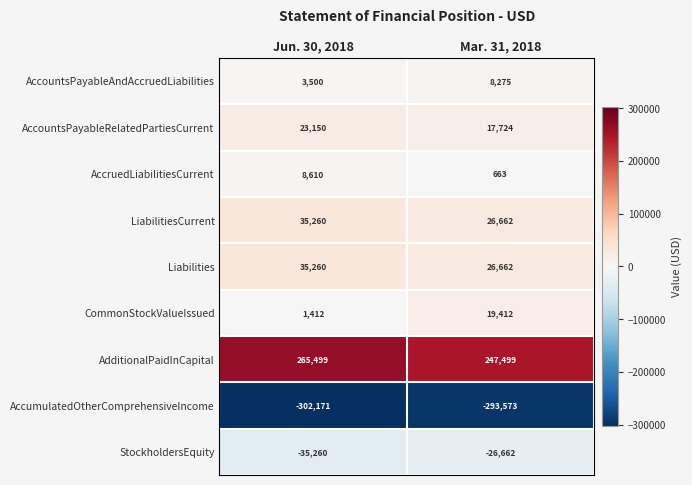

Reading left to right, transcribe all the data shown in this chart.

AccountsPayableAndAccruedLiabilities: Jun. 30, 2018=3500	Mar. 31, 2018=8275
AccountsPayableRelatedPartiesCurrent: Jun. 30, 2018=23150	Mar. 31, 2018=17724
AccruedLiabilitiesCurrent: Jun. 30, 2018=8610	Mar. 31, 2018=663
LiabilitiesCurrent: Jun. 30, 2018=35260	Mar. 31, 2018=26662
Liabilities: Jun. 30, 2018=35260	Mar. 31, 2018=26662
CommonStockValueIssued: Jun. 30, 2018=1412	Mar. 31, 2018=19412
AdditionalPaidInCapital: Jun. 30, 2018=265499	Mar. 31, 2018=247499
AccumulatedOtherComprehensiveIncome: Jun. 30, 2018=-302171	Mar. 31, 2018=-293573
StockholdersEquity: Jun. 30, 2018=-35260	Mar. 31, 2018=-26662